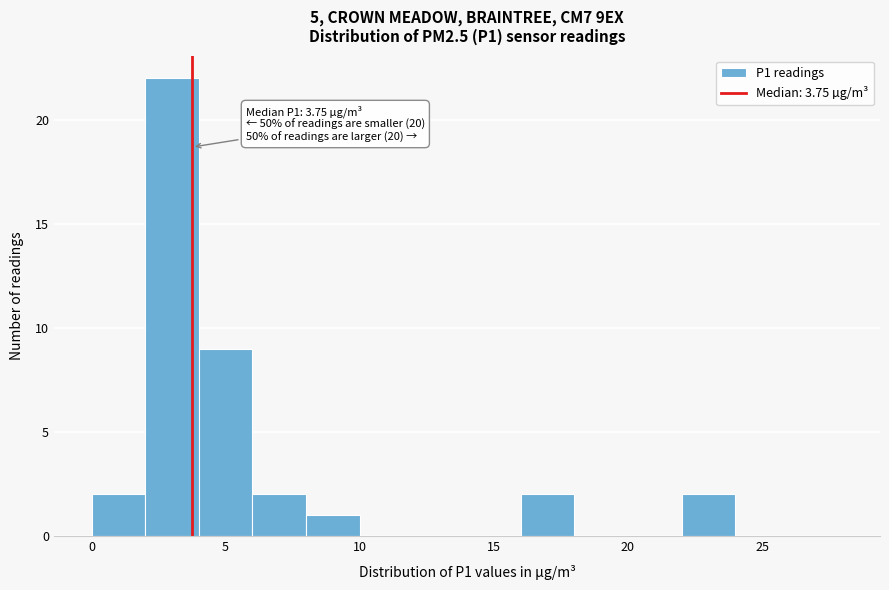

Which range on the x-axis has the tallest bar?

2 to 4